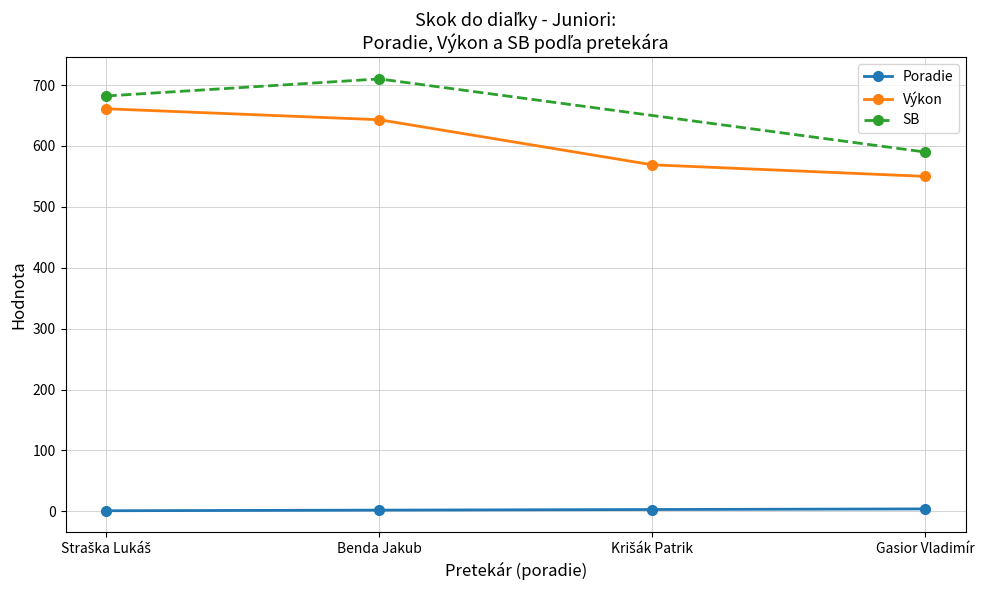

Is it true that Výkon equals 550 at Gasior Vladimír?

True